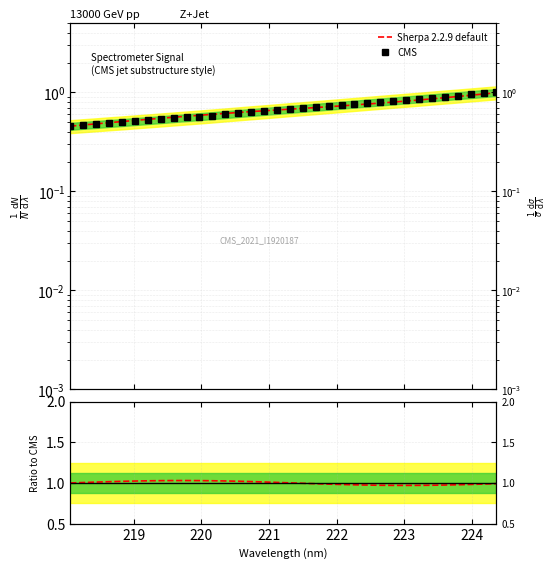

Which category has the highest value across all series?

224.3616